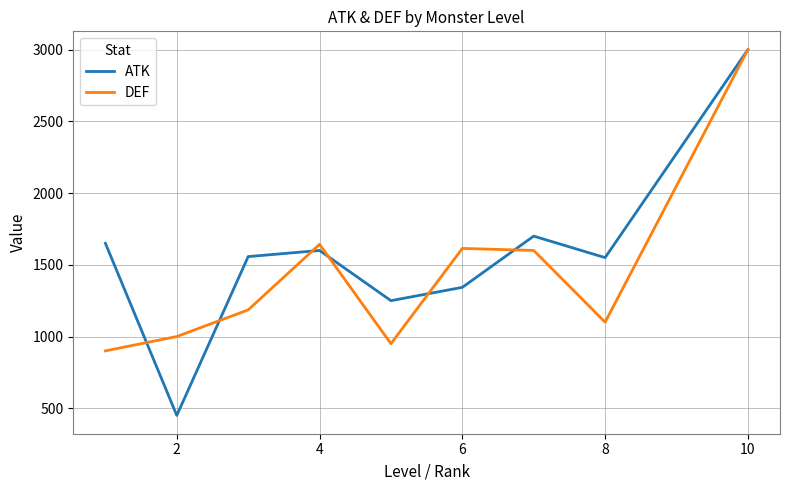

Which series has the largest total across all categories?

ATK